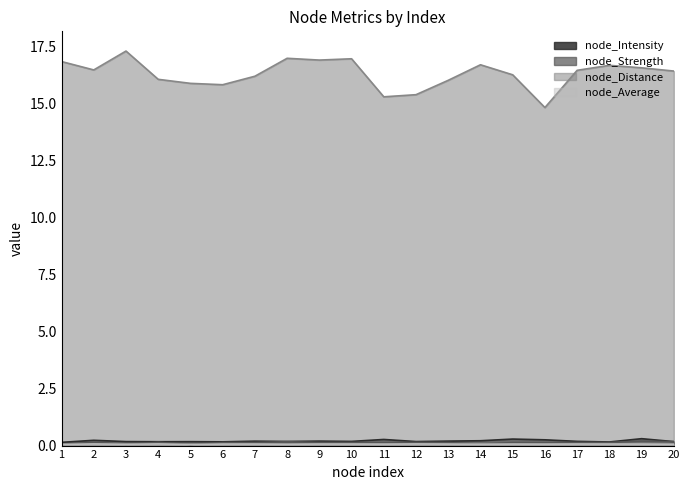

What is the difference between the node_Distance values at 1 and 14?

0.1